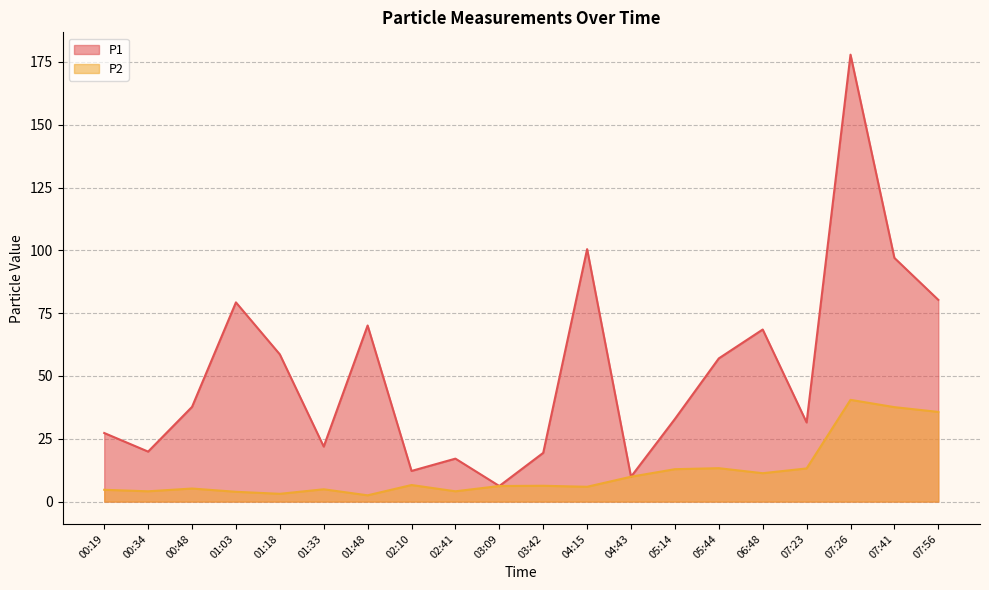

True or false: P1 and P2 cross at least once.

False